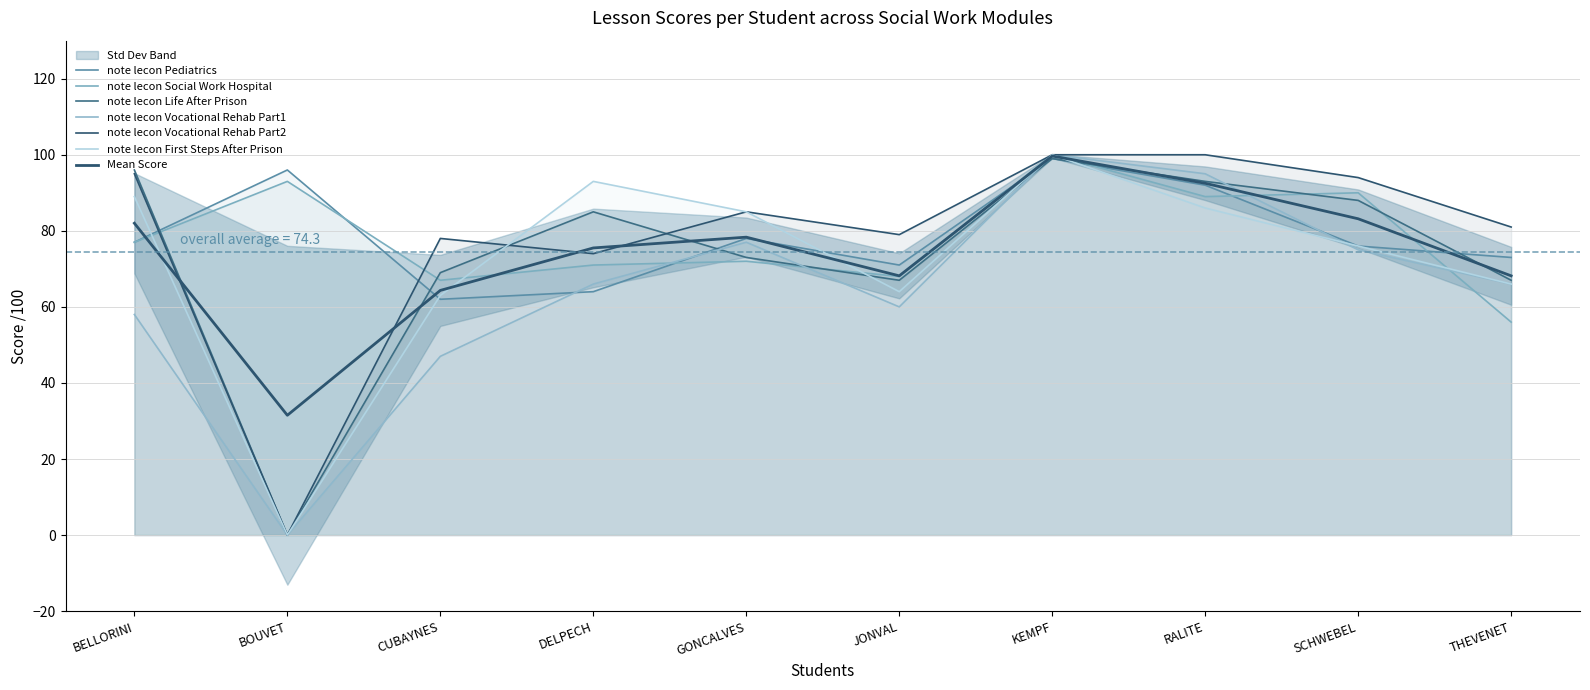

Where does the note lecon Pediatrics series first go above 77?

BOUVET